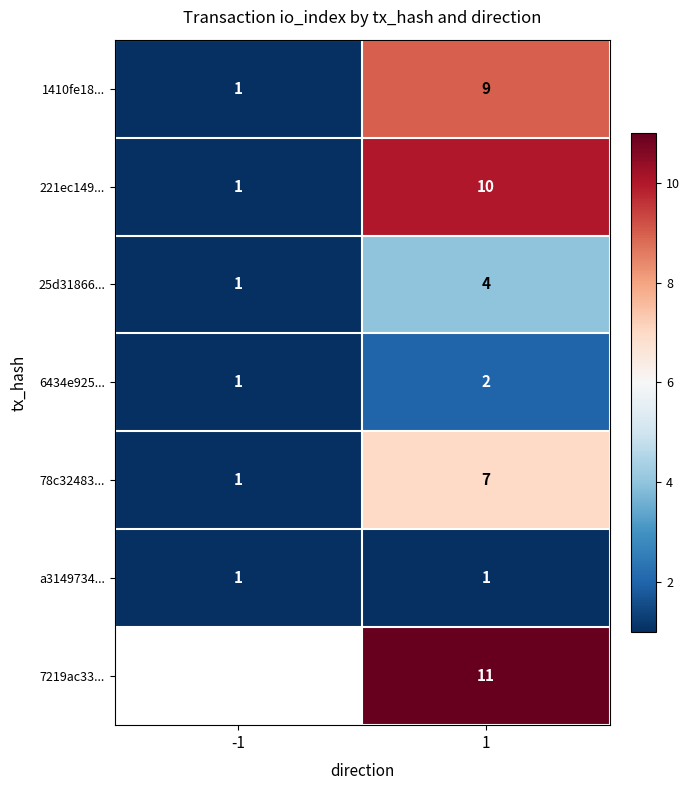

What is the difference between the highest and lowest values at 1?

10